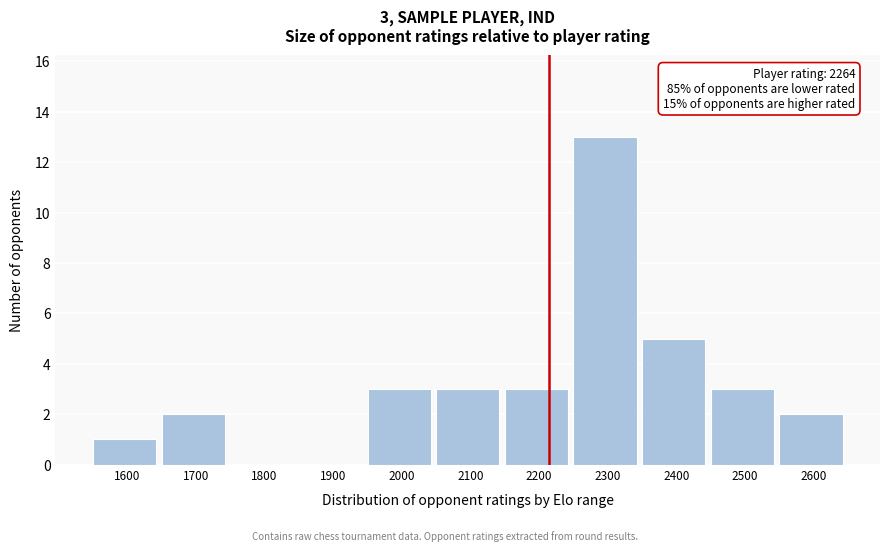

Reading right to left, extract all data points from this chart.

2600=2	2500=3	2400=5	2300=13	2200=3	2100=3	2000=3	1900=0	1800=0	1700=2	1600=1